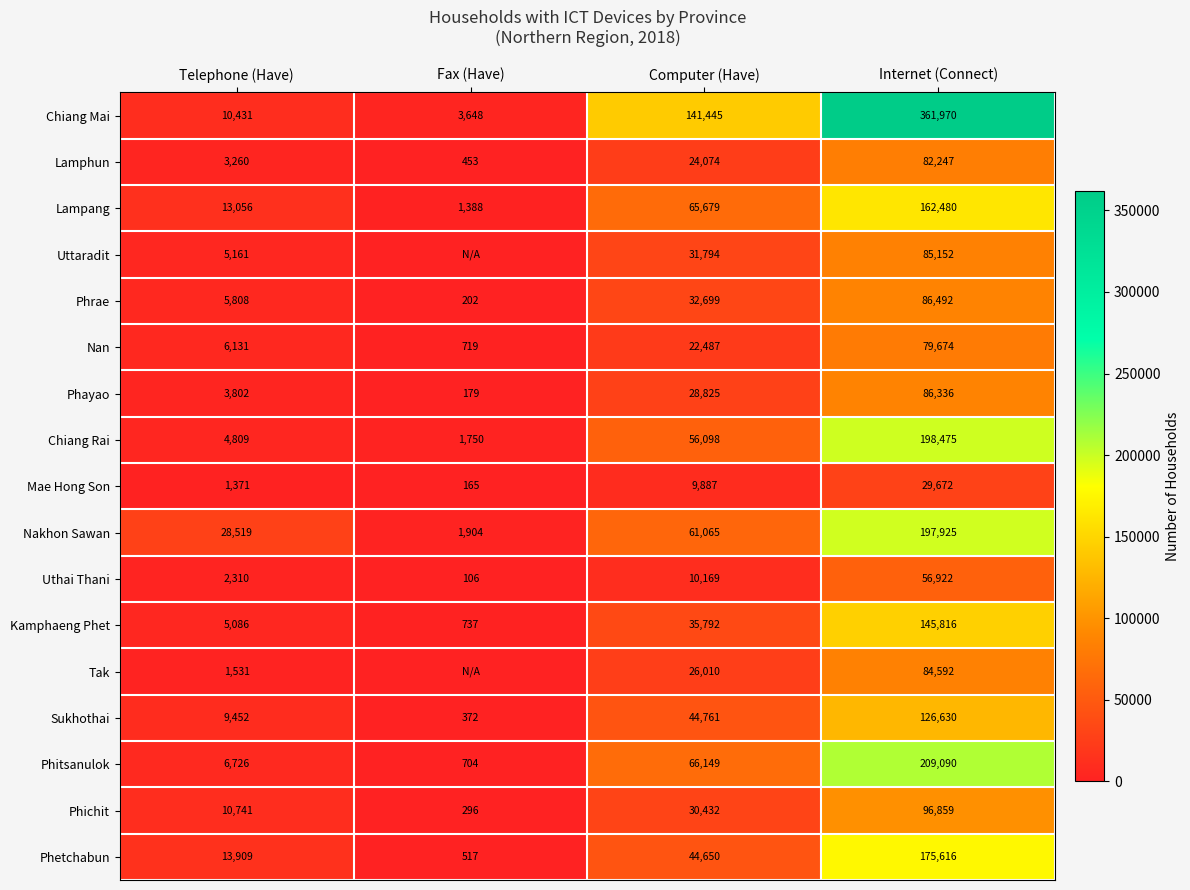

Read the Chiang Rai value at Telephone (Have), to the nearest 100.

4800